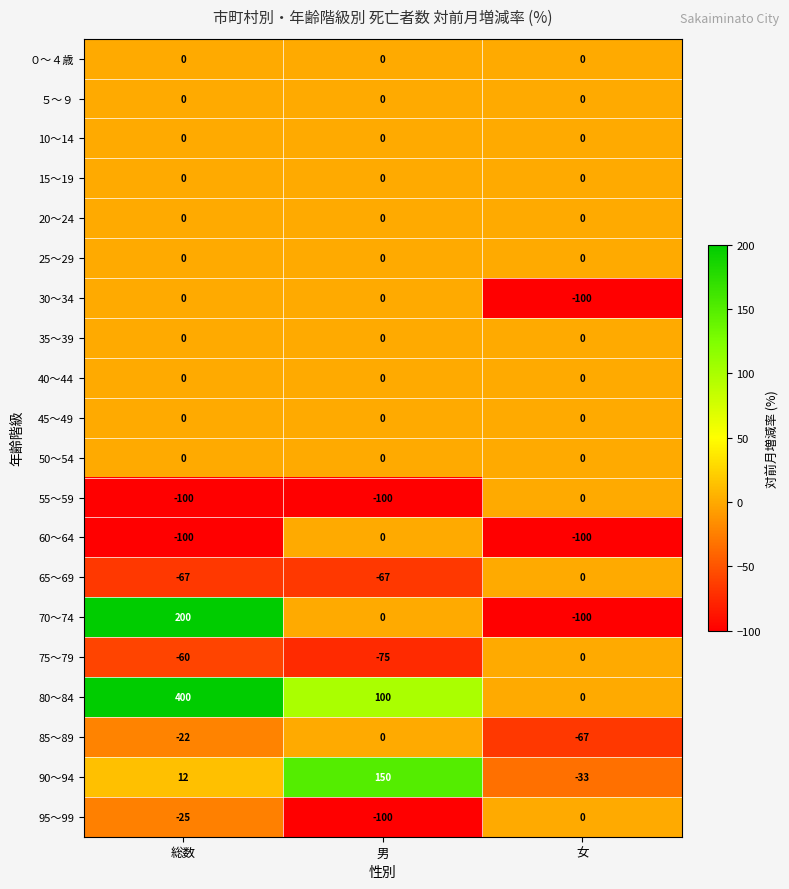

At which category does the chart reach its peak across all series?

総数